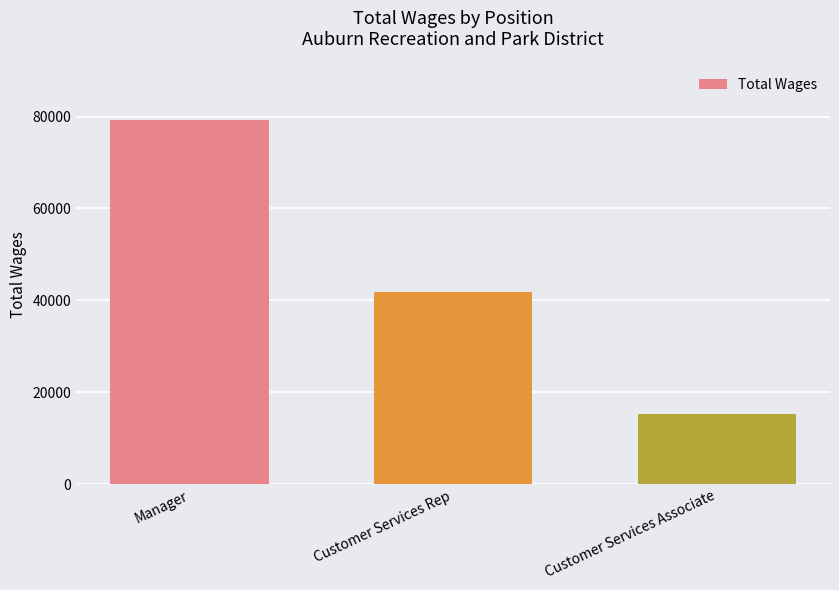

Rank the categories by value from highest to lowest.

Manager, Customer Services Rep, Customer Services Associate